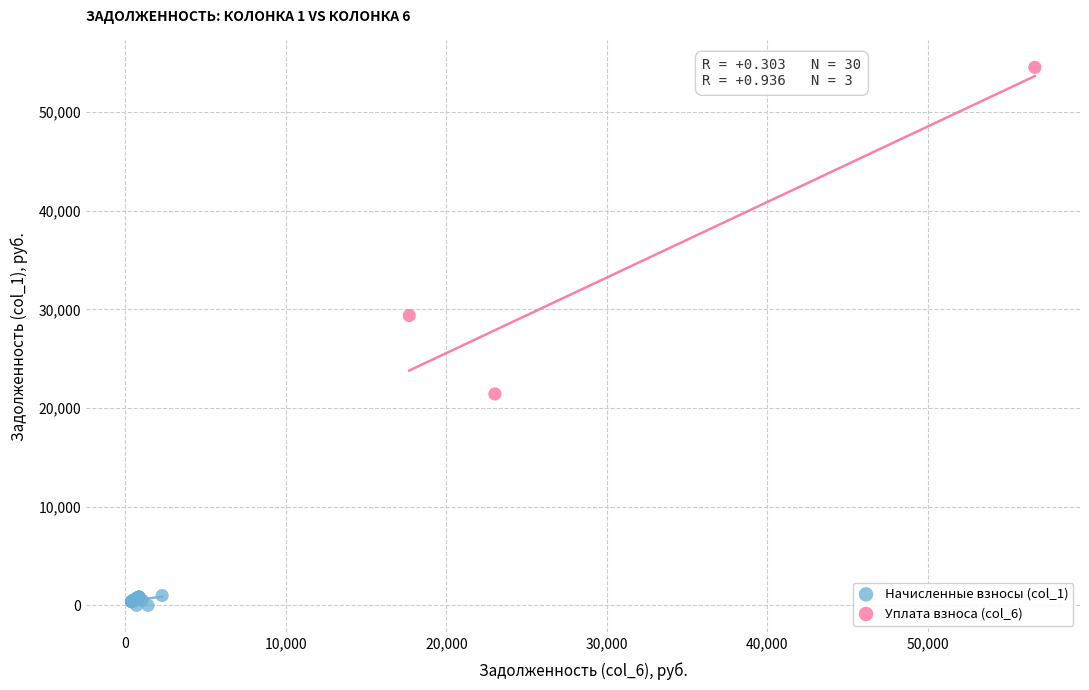

Which series reaches the minimum Y coordinate?

Начисленные взносы (col_1)